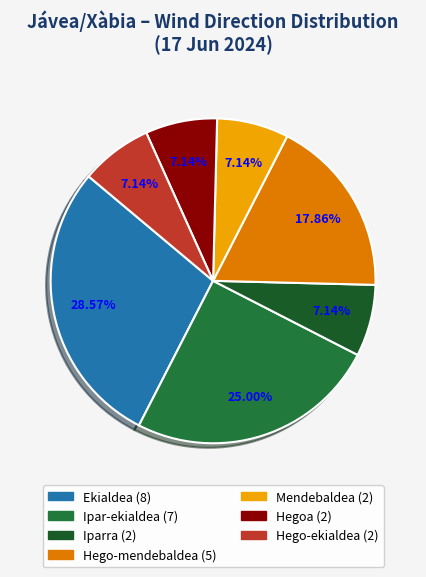

To the nearest percent, what percentage of the pie is Ekialdea?

29%